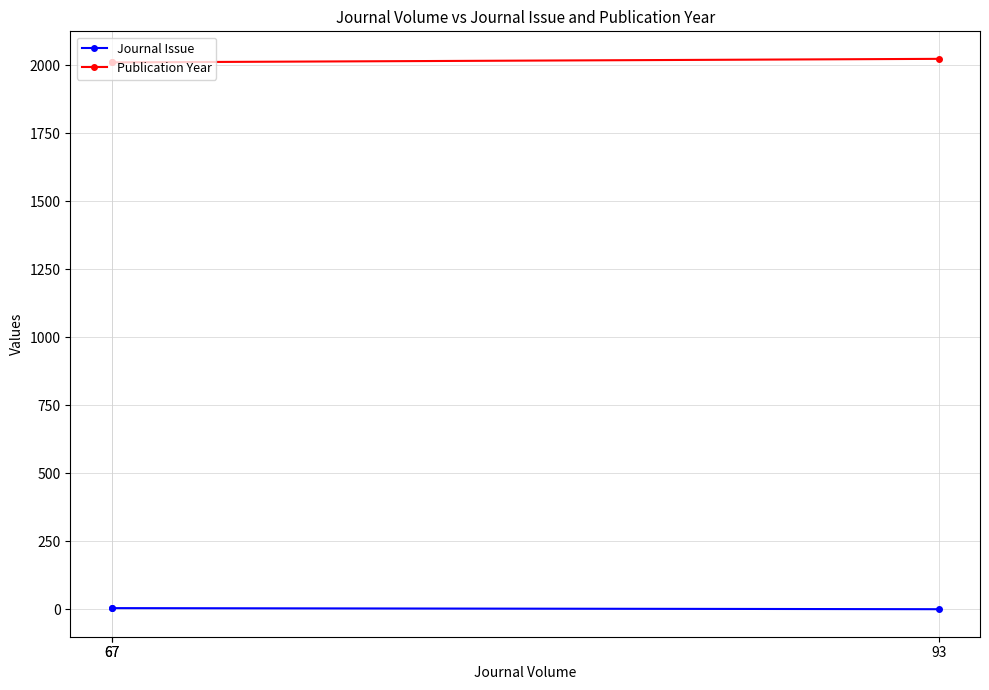

The value of Publication Year at 67 is 2010. True or false?

True